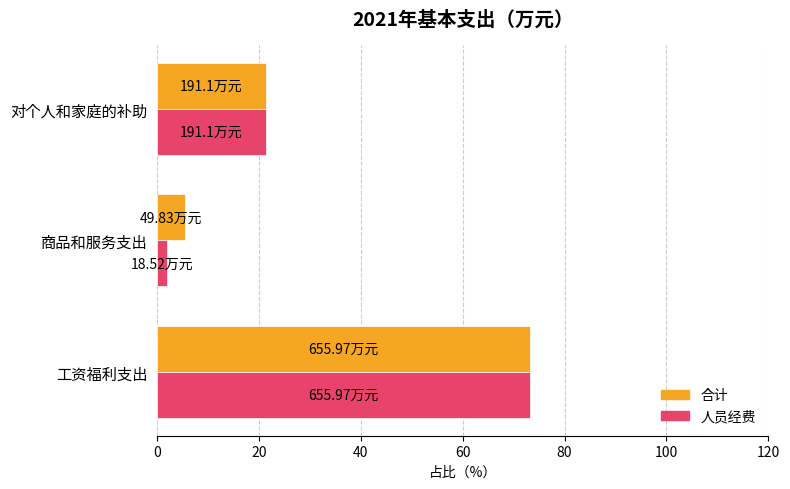

What is the maximum value for 人员经费?

73.1